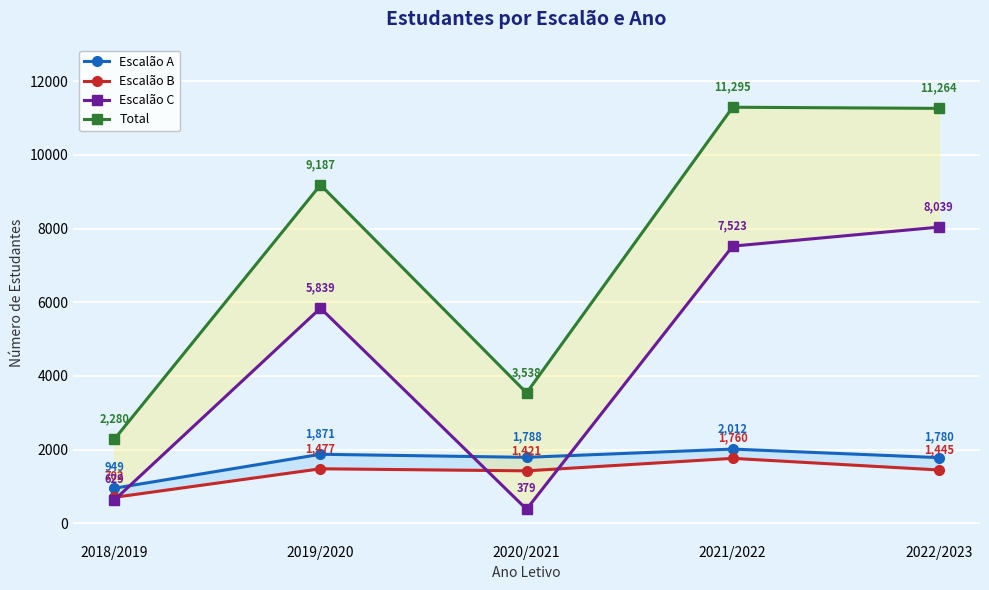

Which series changed the most between 2018/2019 and 2020/2021?

Total